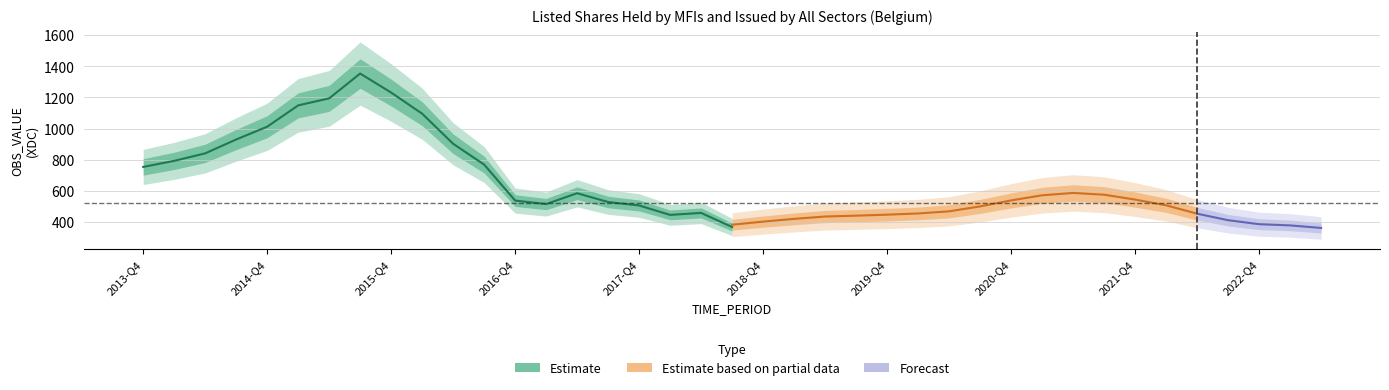

Between 2014-Q1 and 2018-Q1, which is larger?

2014-Q1